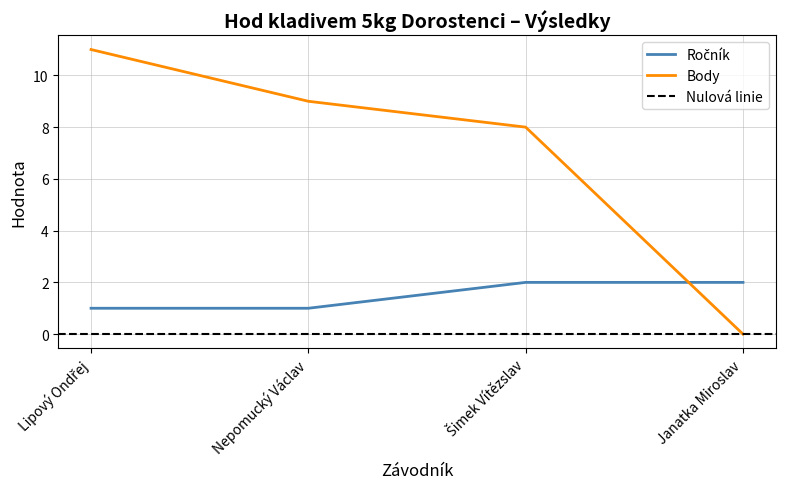

Which category has the lowest value across all series?

Janatka Miroslav